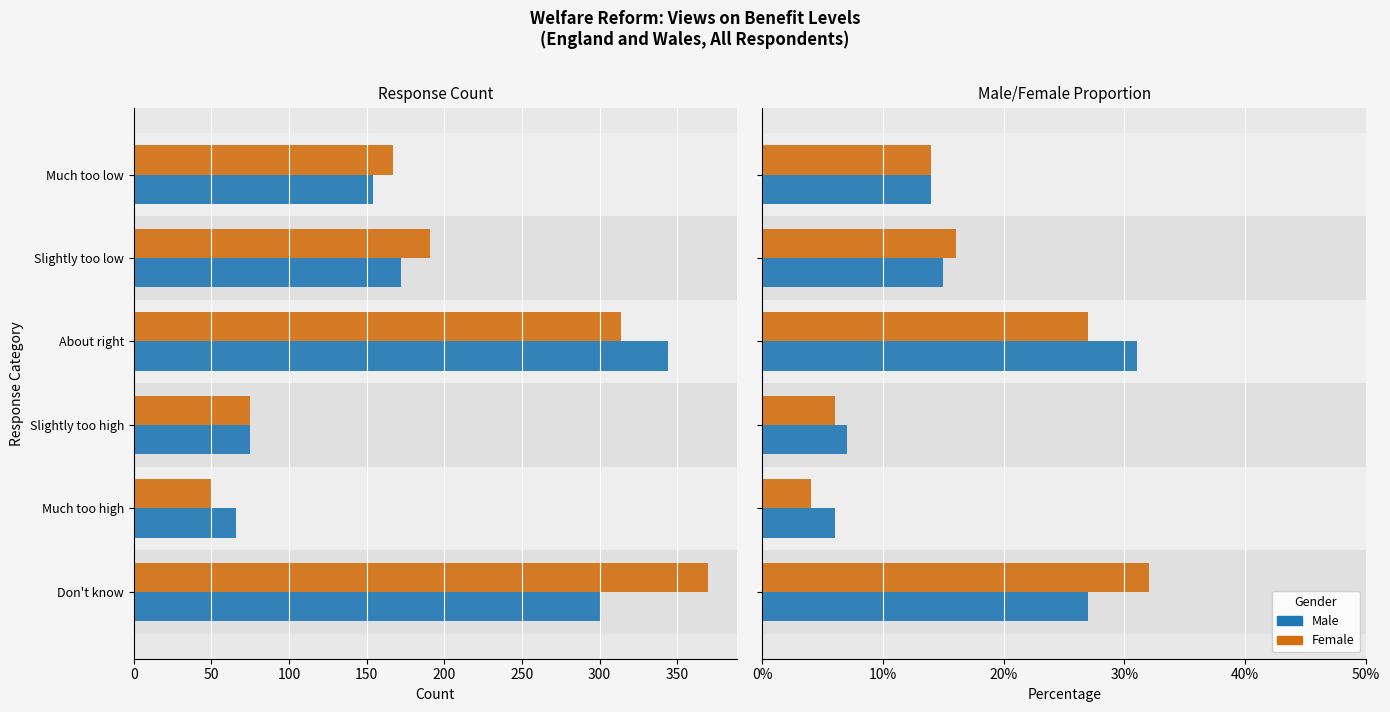

Which series has the largest range (max minus min)?

Female